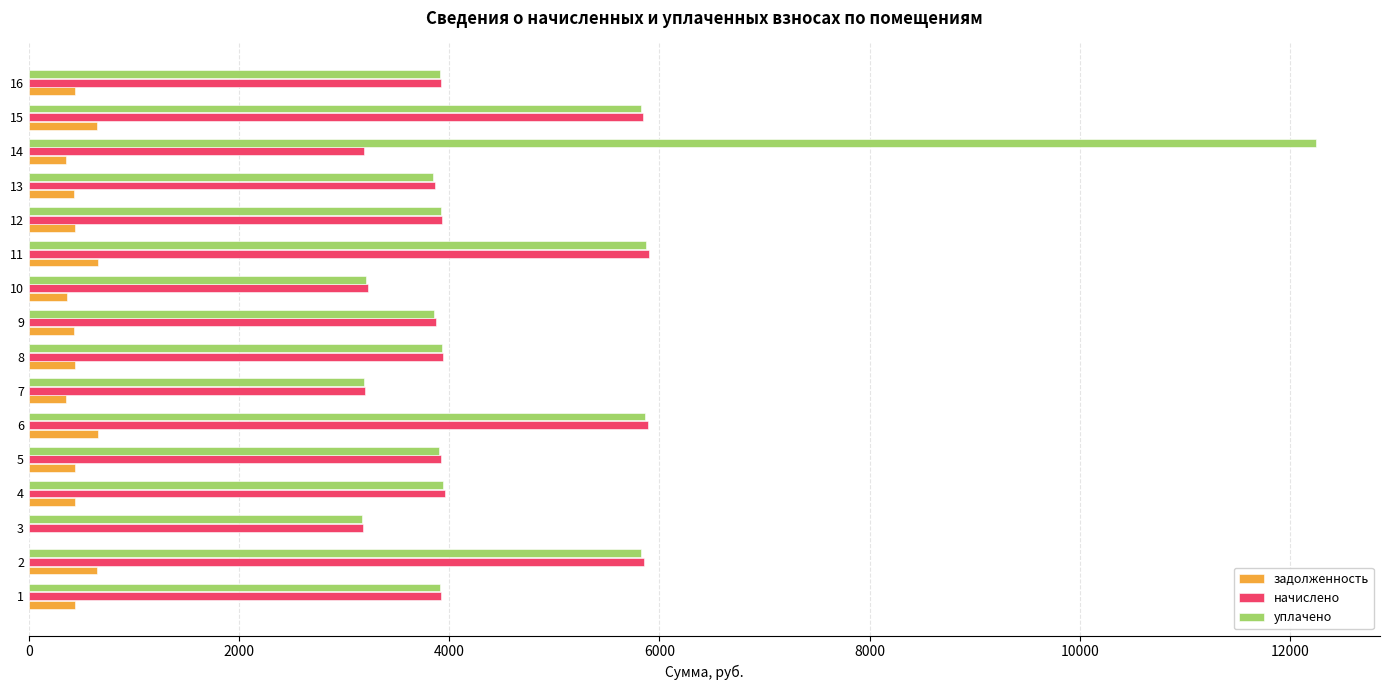

What is the maximum value shown in the chart?

12244.2